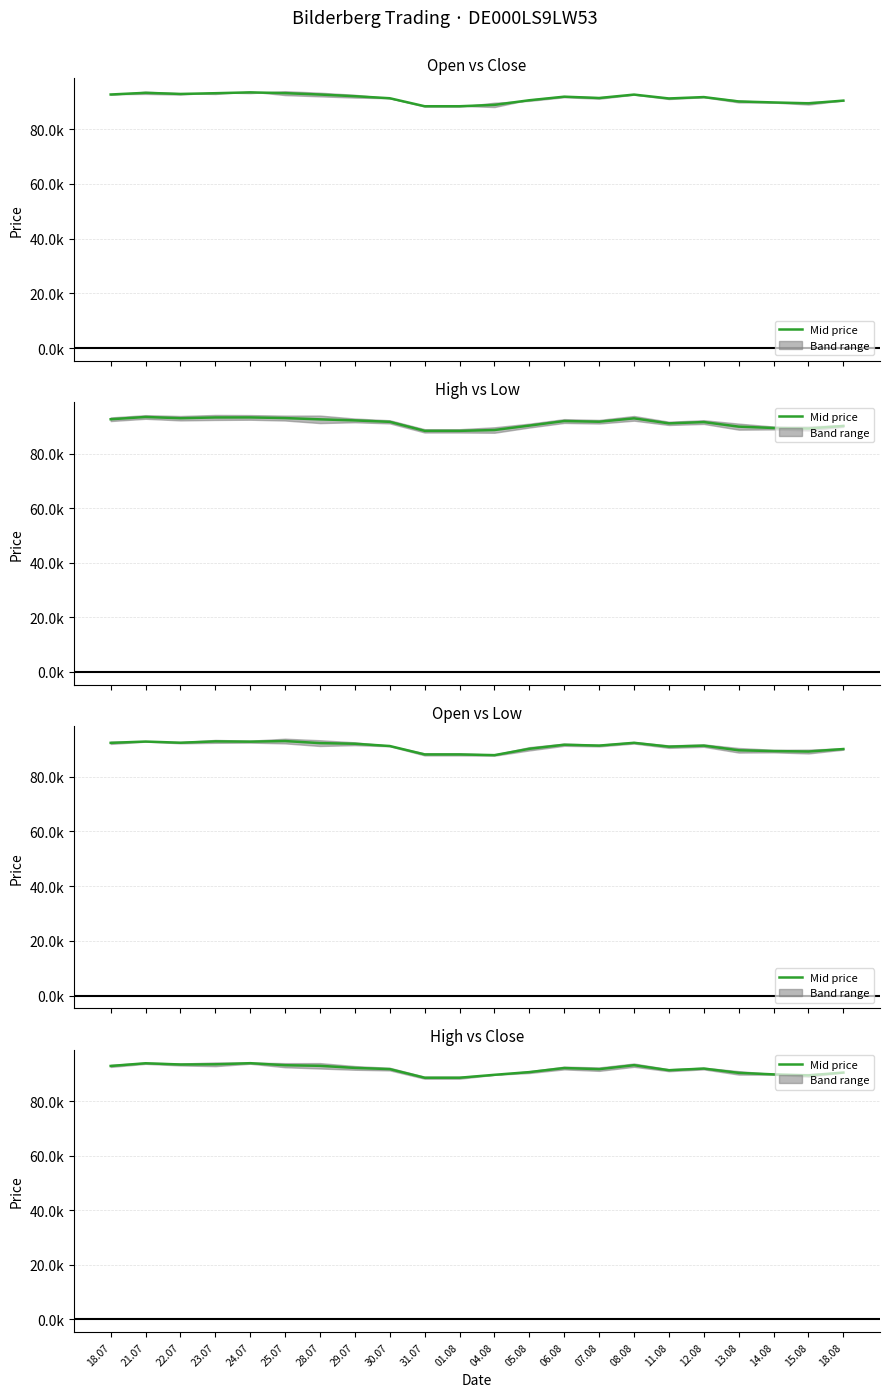

What is the sum of all values?

2014982.5